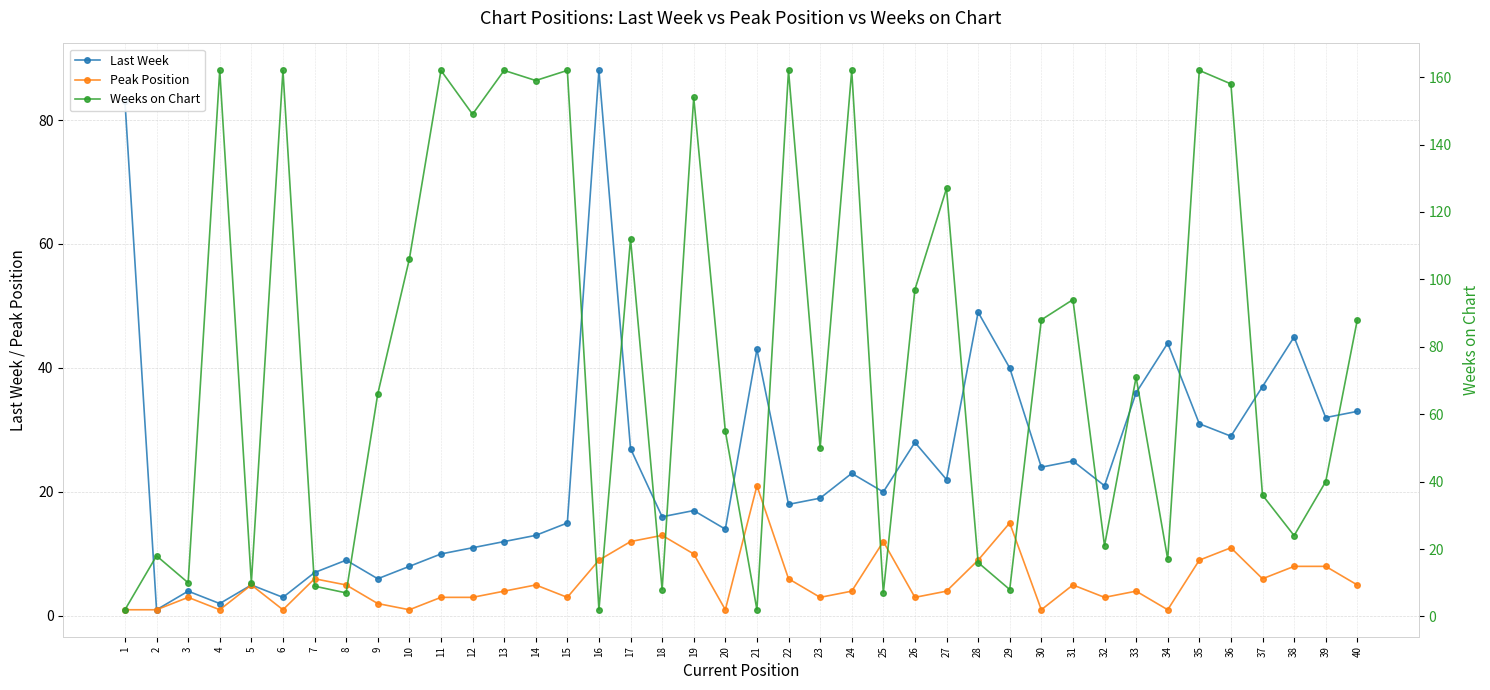

How many intersections are there between Weeks on Chart and Last Week?

17